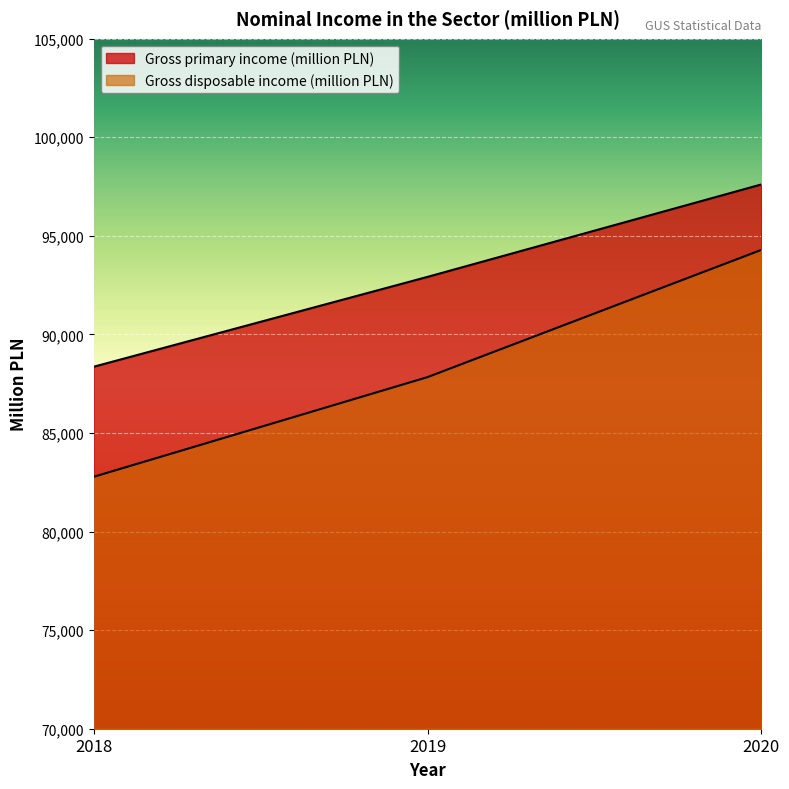

What is the minimum value for Gross disposable income (million PLN)?

82778